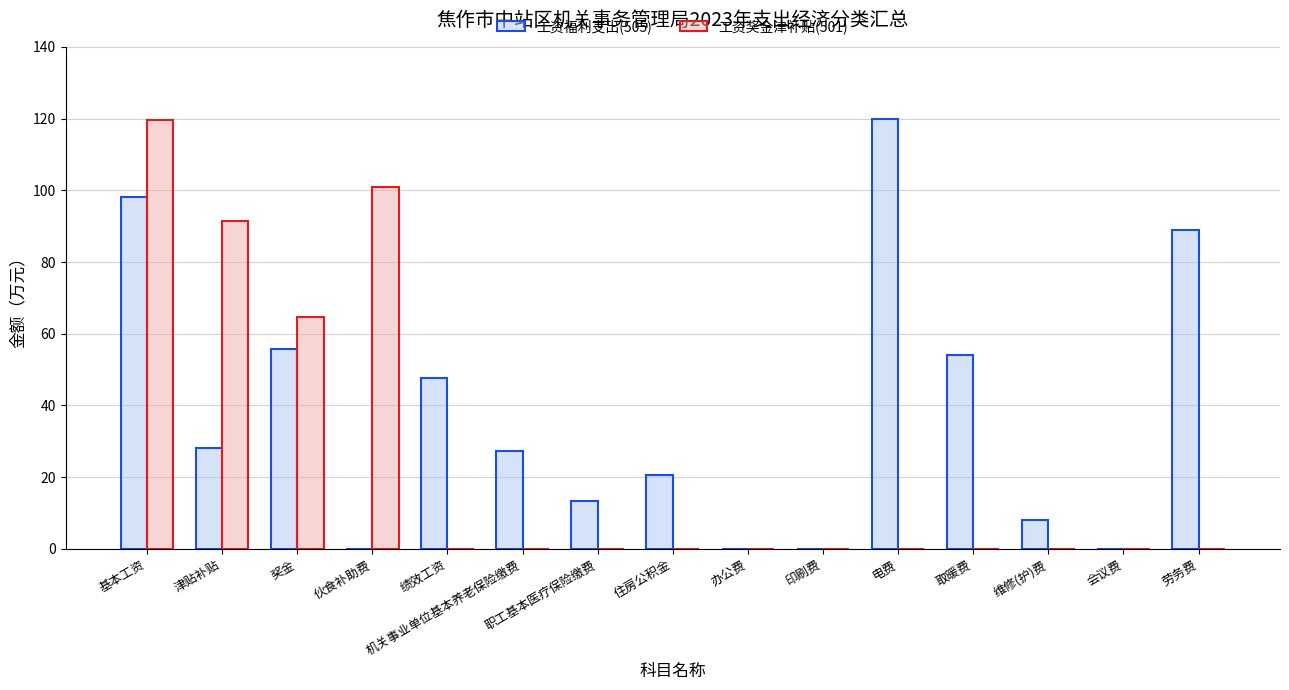

Which series has the largest total across all categories?

工资福利支出(505)